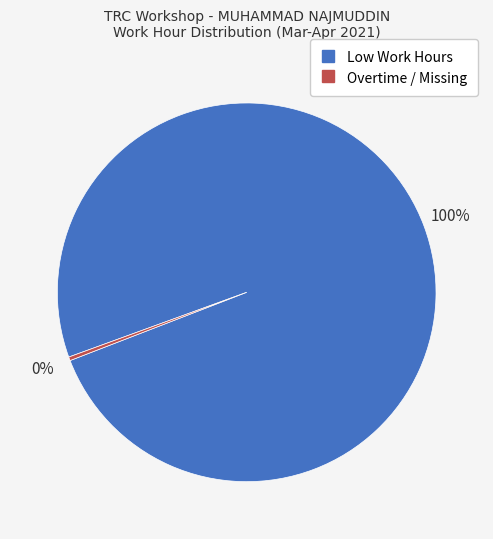

Does any single category account for the majority?

Yes